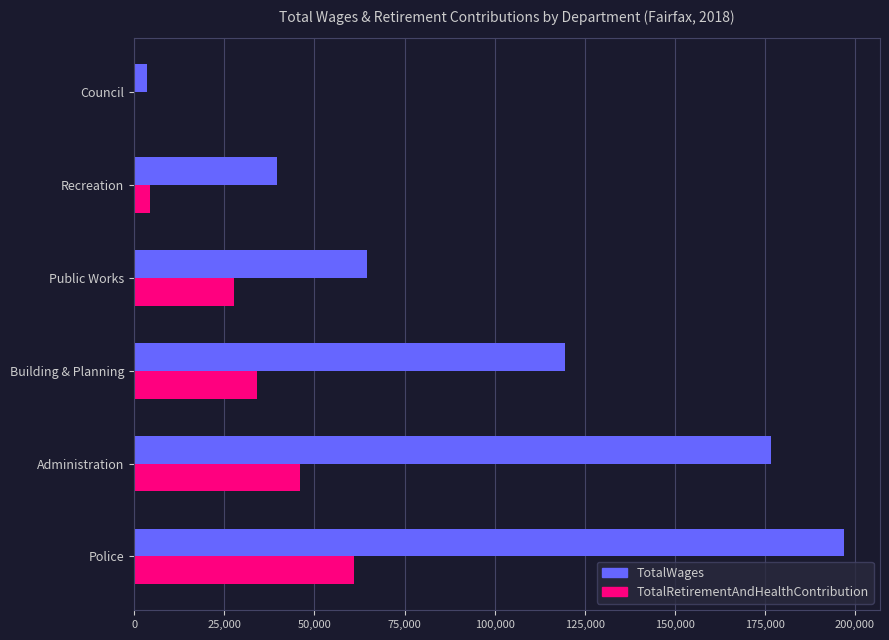

The TotalRetirementAndHealthContribution series shows 71132 at Administration. True or false?

False